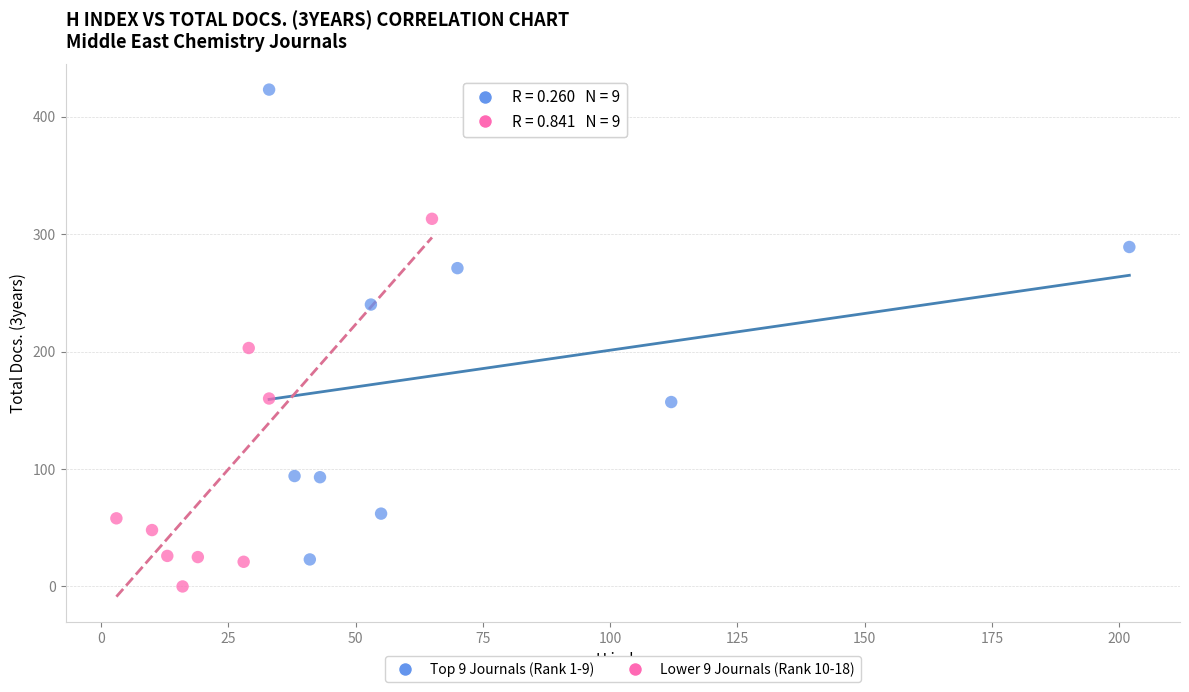

Which series contains the lowest Y value?

Lower 9 Journals (Rank 10-18)